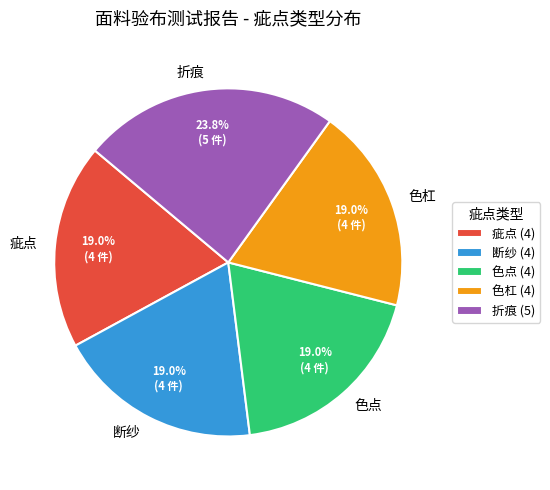

Count the number of slices in the pie.

5